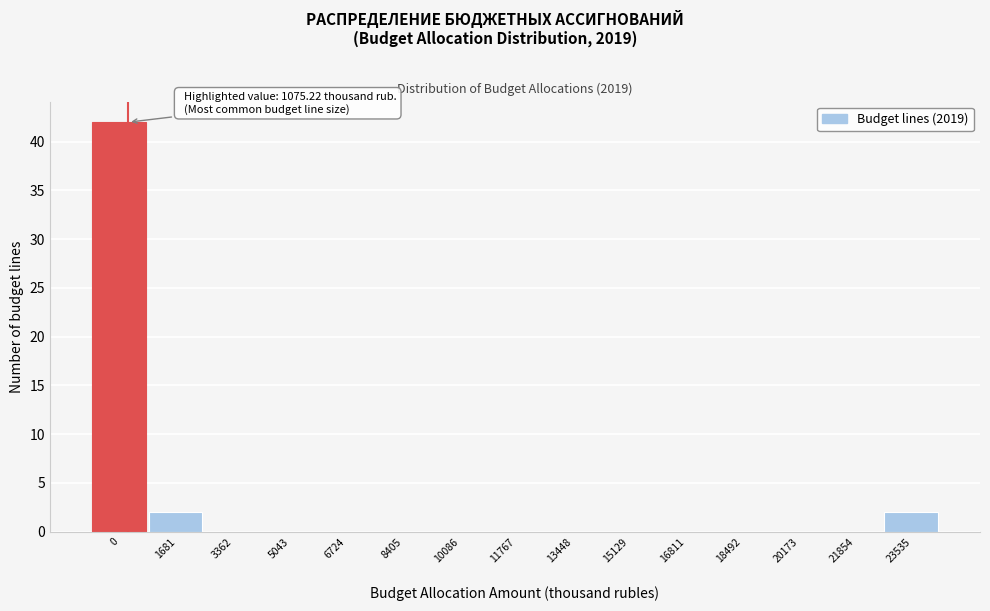

Reading left to right, extract all data points from this chart.

0=42	1681=2	3362=0	5043=0	6724=0	8405=0	10086=0	11767=0	13448=0	15129=0	16811=0	18492=0	20173=0	21854=0	23535=2